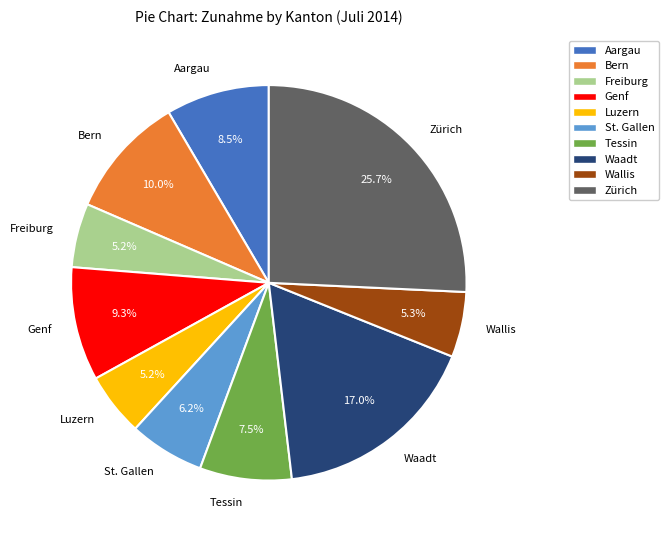

What percentage is the Luzern slice, to the nearest percent?

5%